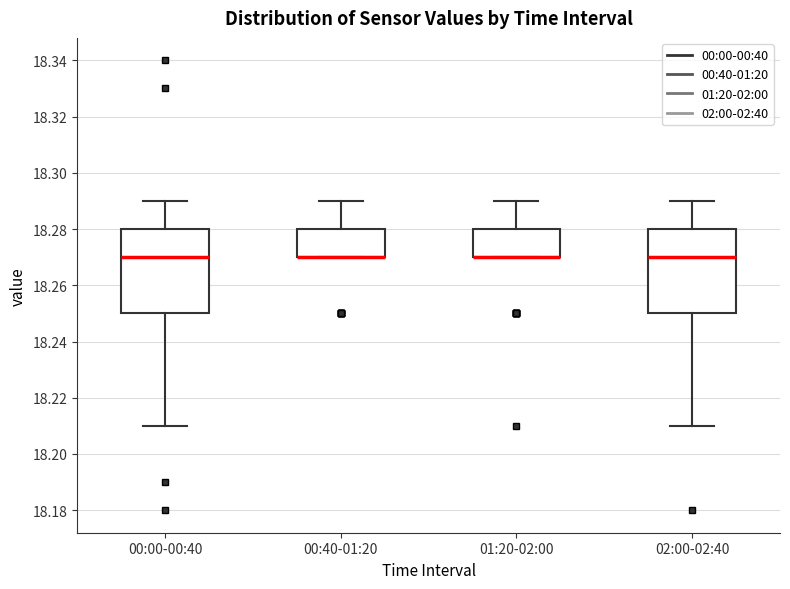

Where is the lower edge of the box for 00:40-01:20 on the y-axis? The values are not printed on the chart, so give them approximately, as read against the axis.

18.27